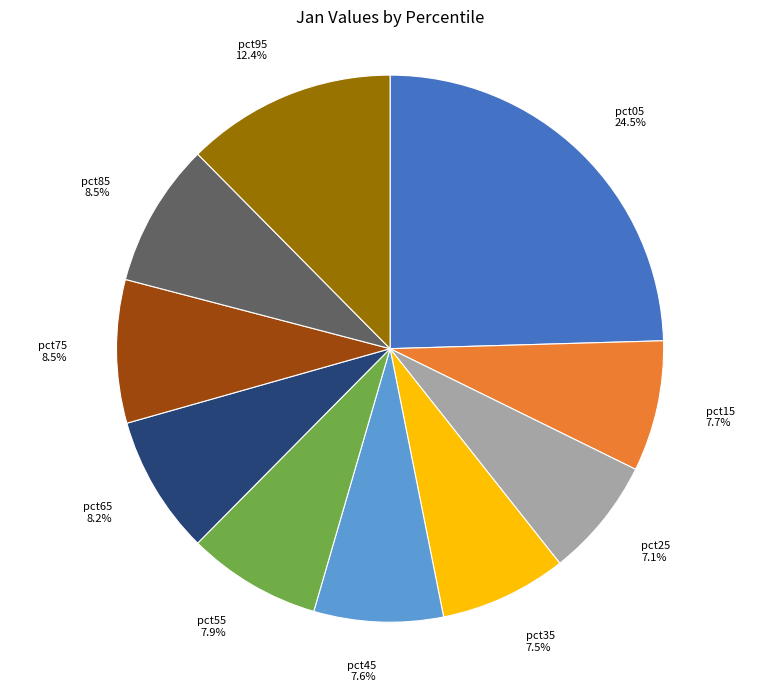

Do pct55 and pct35 together represent more than half of the pie?

No